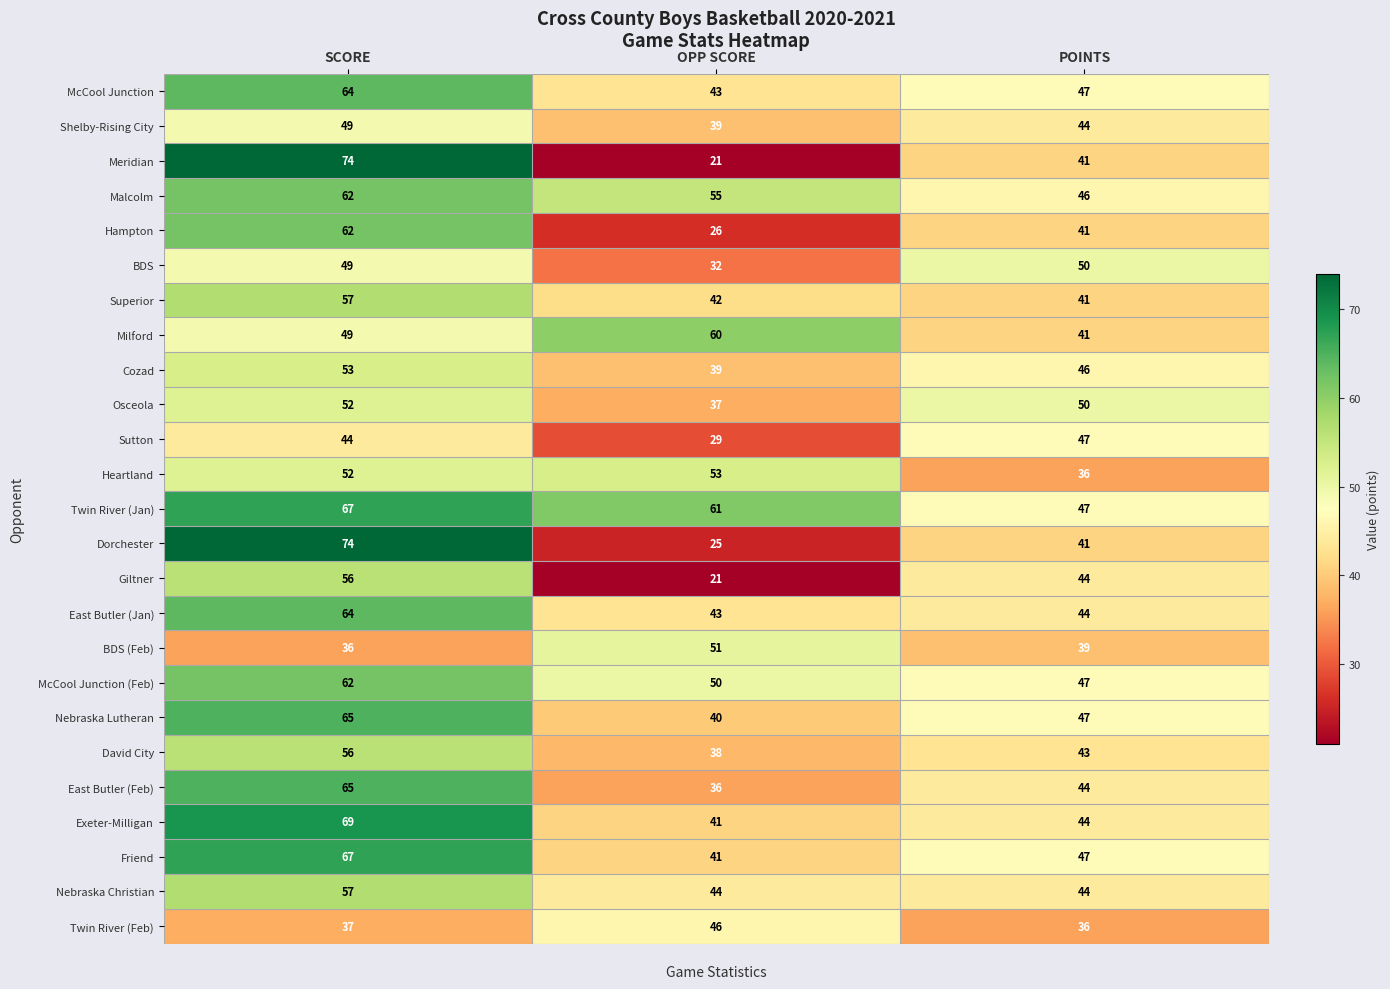

What is the total value across all series at OPP SCORE?

1013